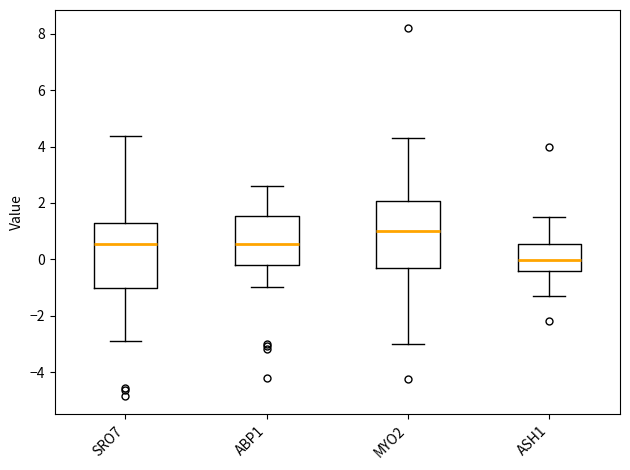

Where does the upper whisker of the box for ASH1 end on the y-axis? The values are not printed on the chart, so give them approximately, as read against the axis.

1.6